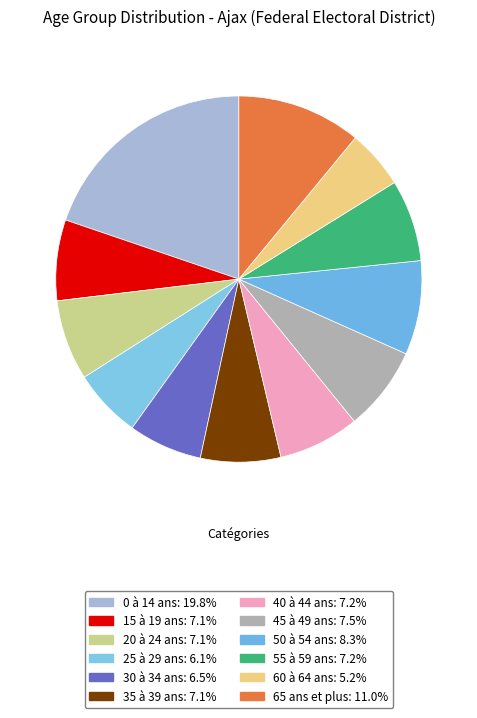

To the nearest percent, what is the average slice percentage?

8%